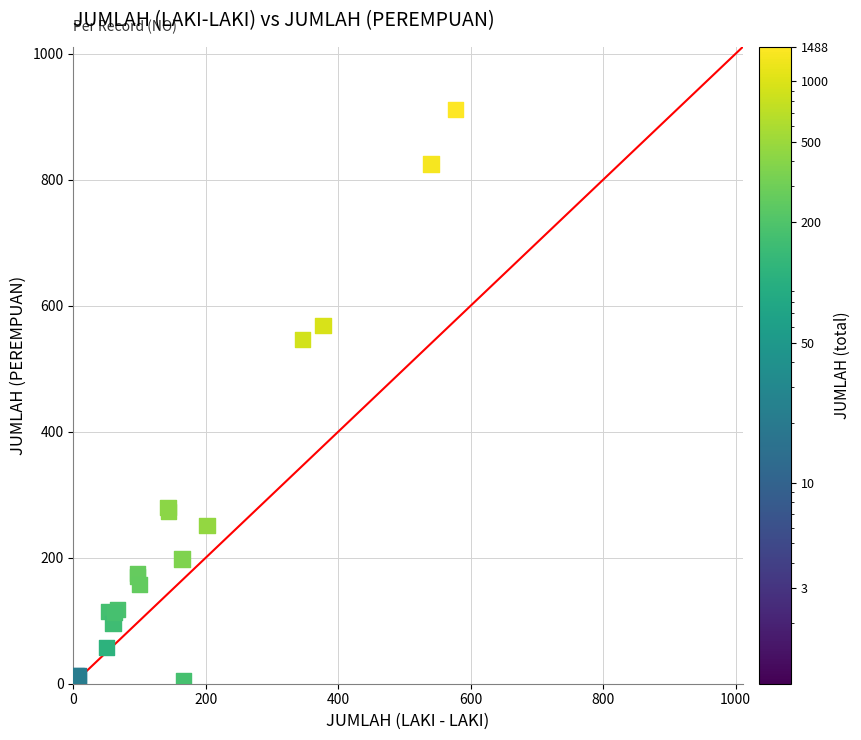

What Y value in the scatter plot is closest to 455?

546